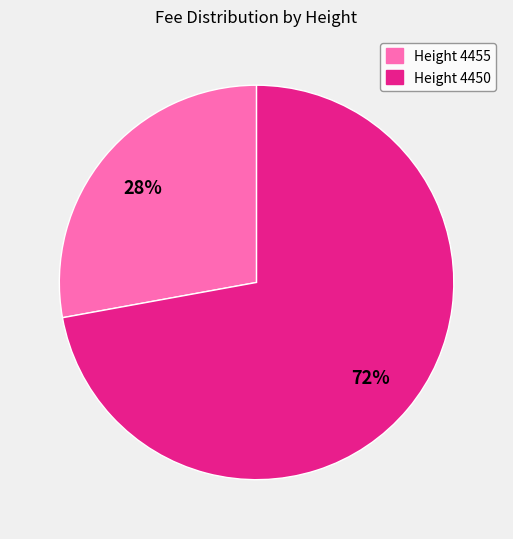

To the nearest percent, what is the difference between the largest and smallest slice percentages?

44%